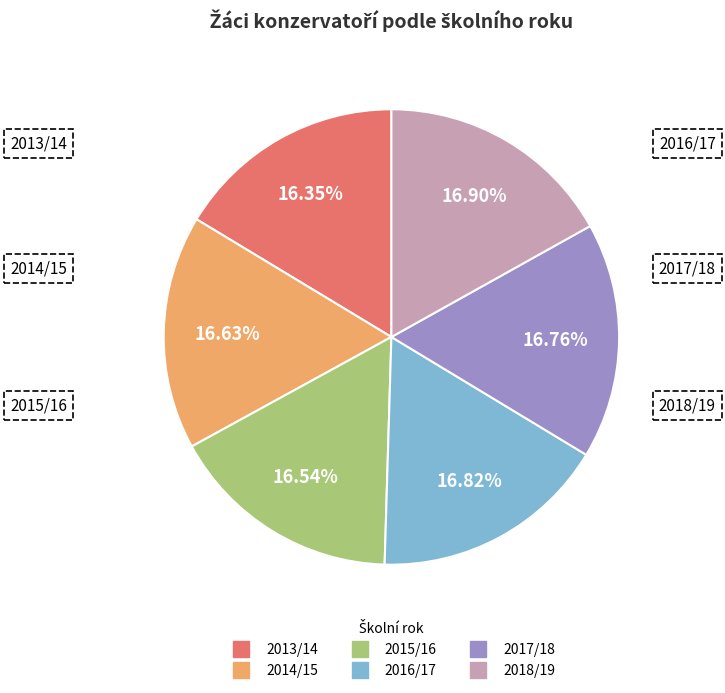

Is there a majority slice in this chart?

No